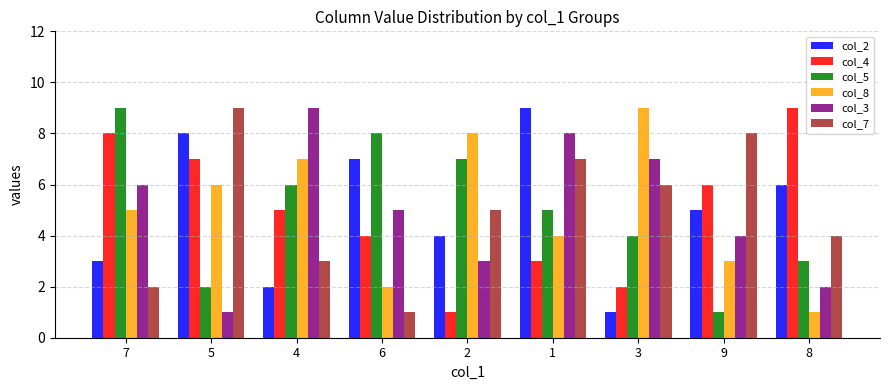

Is the value of col_8 at 1 greater than the value of col_3 at 5?

Yes